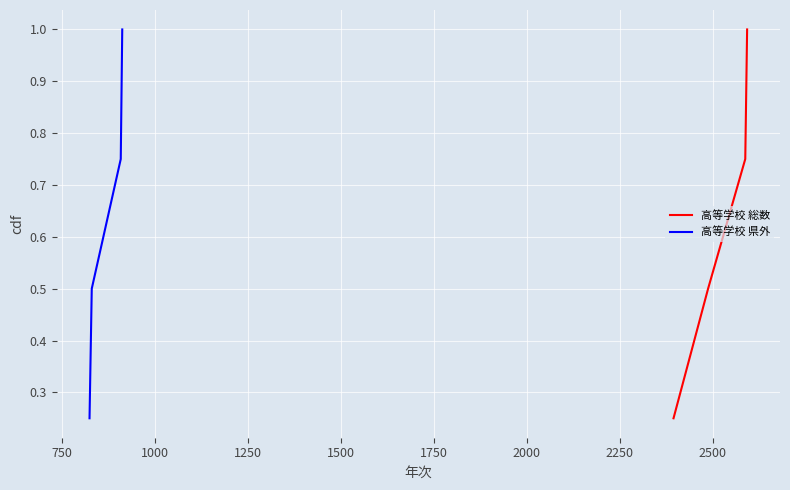

True or false: 高等学校 総数 has more than 2 interior local peaks.

False